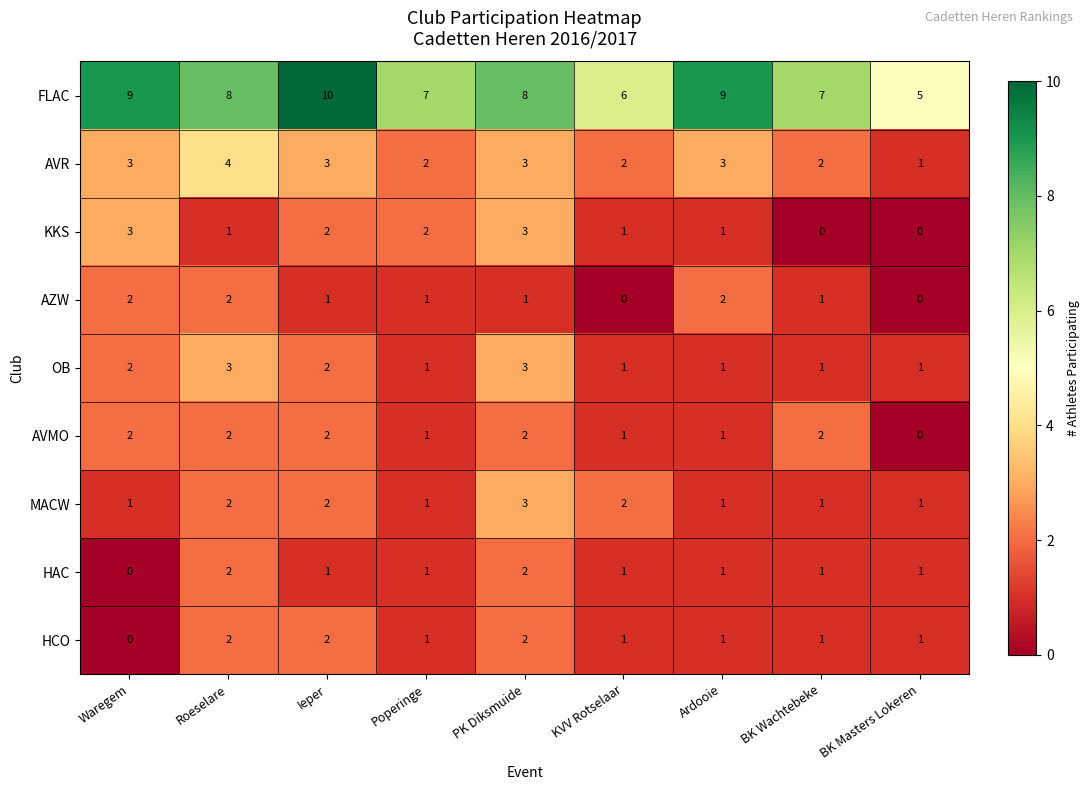

Which series has the widest spread of values?

FLAC